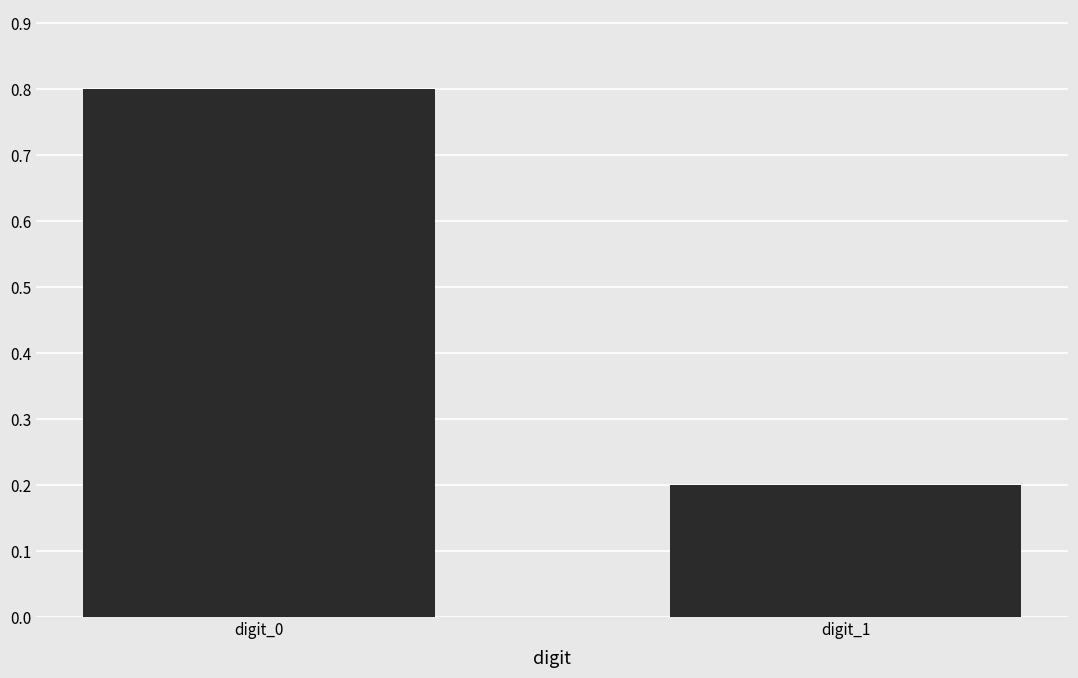

Between digit_1 and digit_0, which is larger?

digit_0